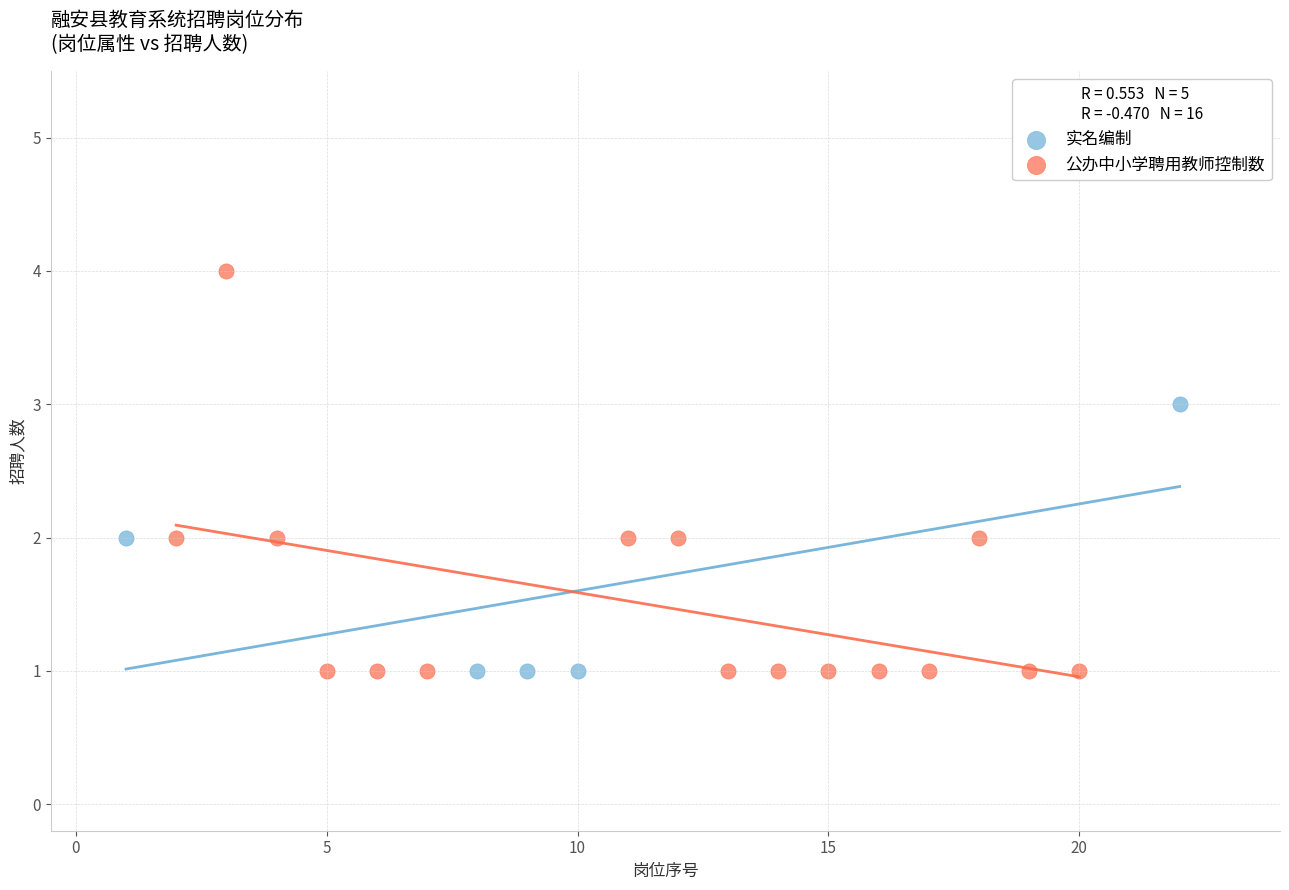

Which series has the widest spread of Y values?

公办中小学聘用教师控制数